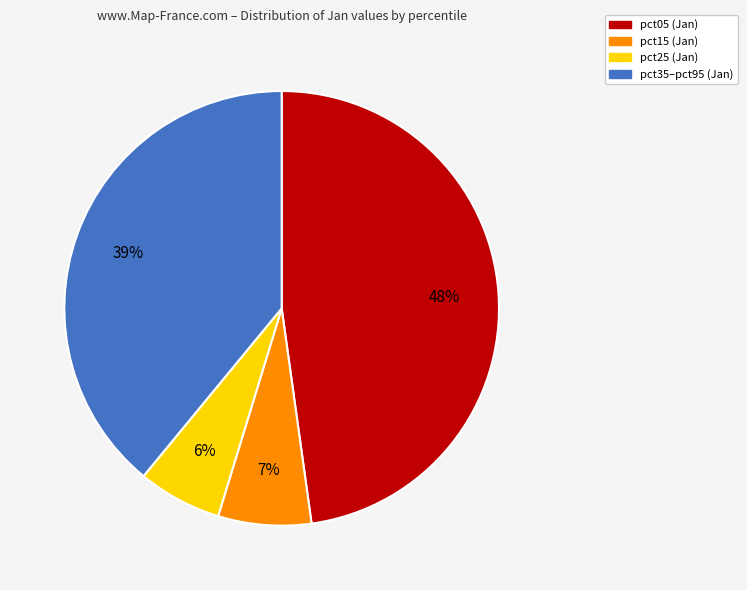

Does any single category account for the majority?

No